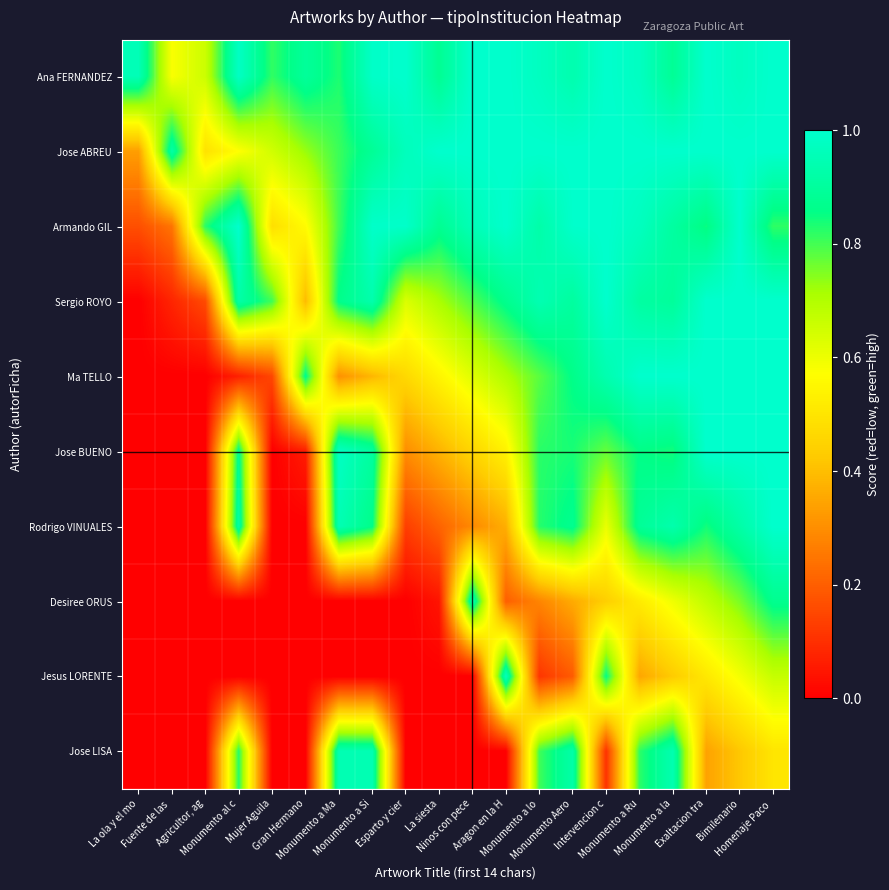

How many series are shown in this chart?

10